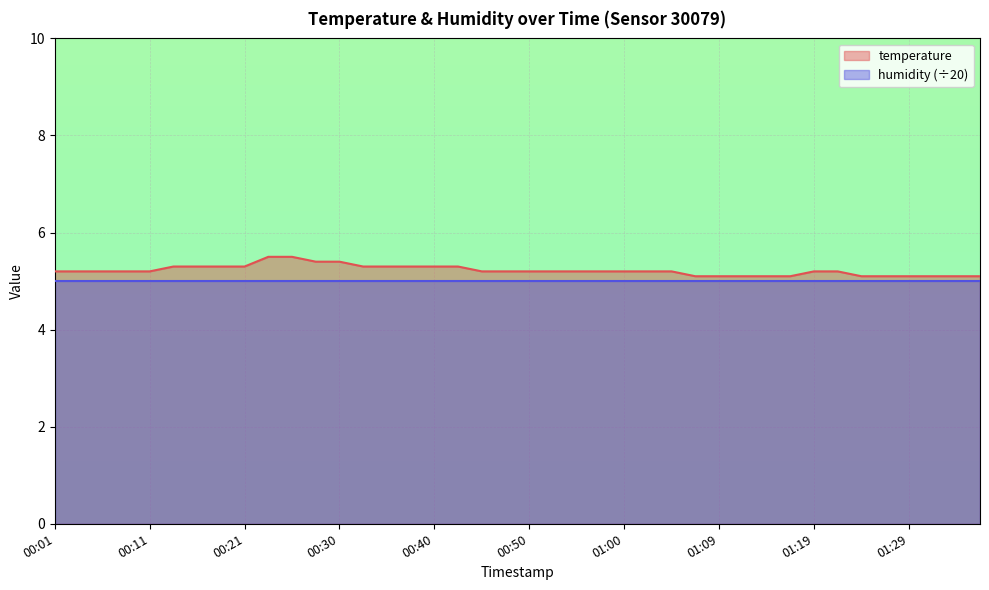

At which category does the chart reach its minimum across all series?

01:07